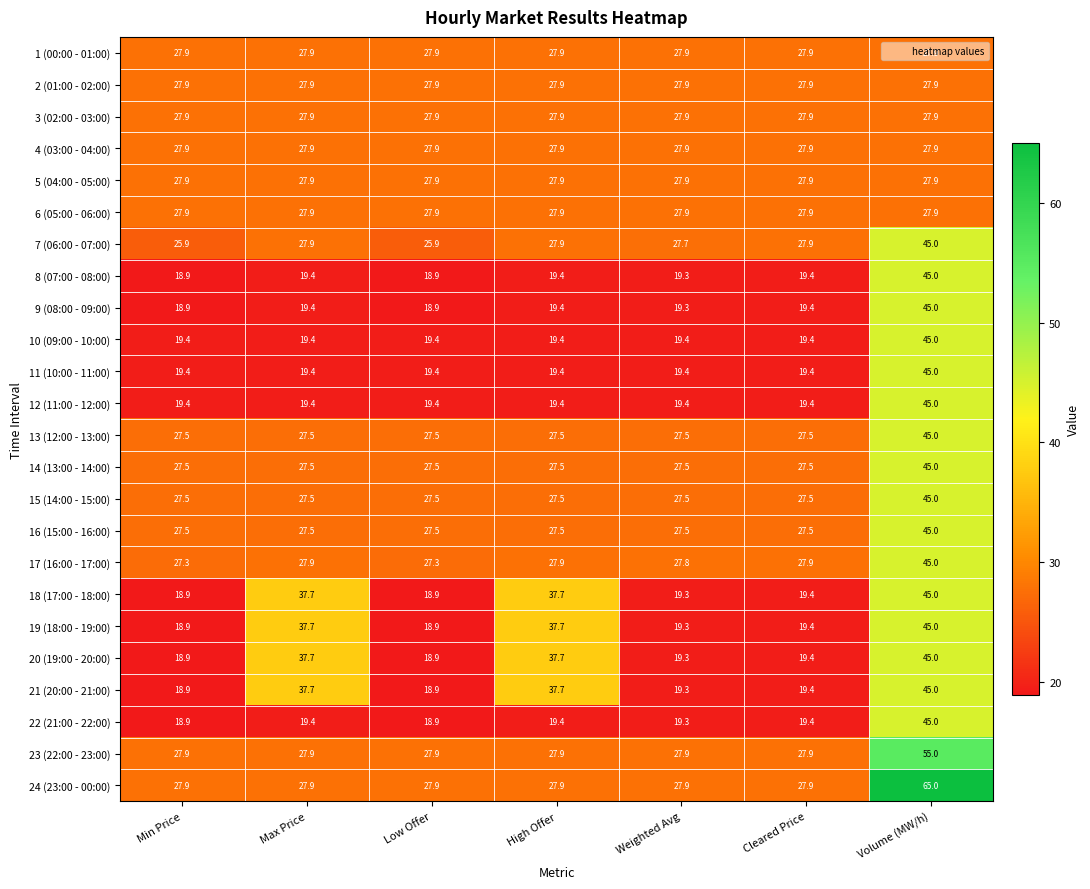

How many data points does each series have?

7